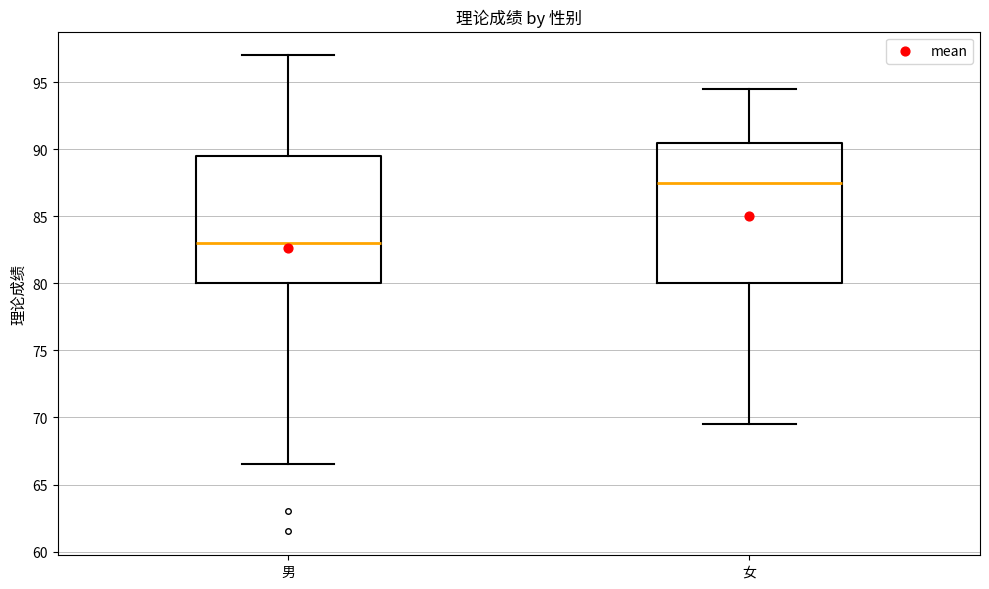

Comparing the boxes themselves (not the whiskers), which one is the tallest?

女